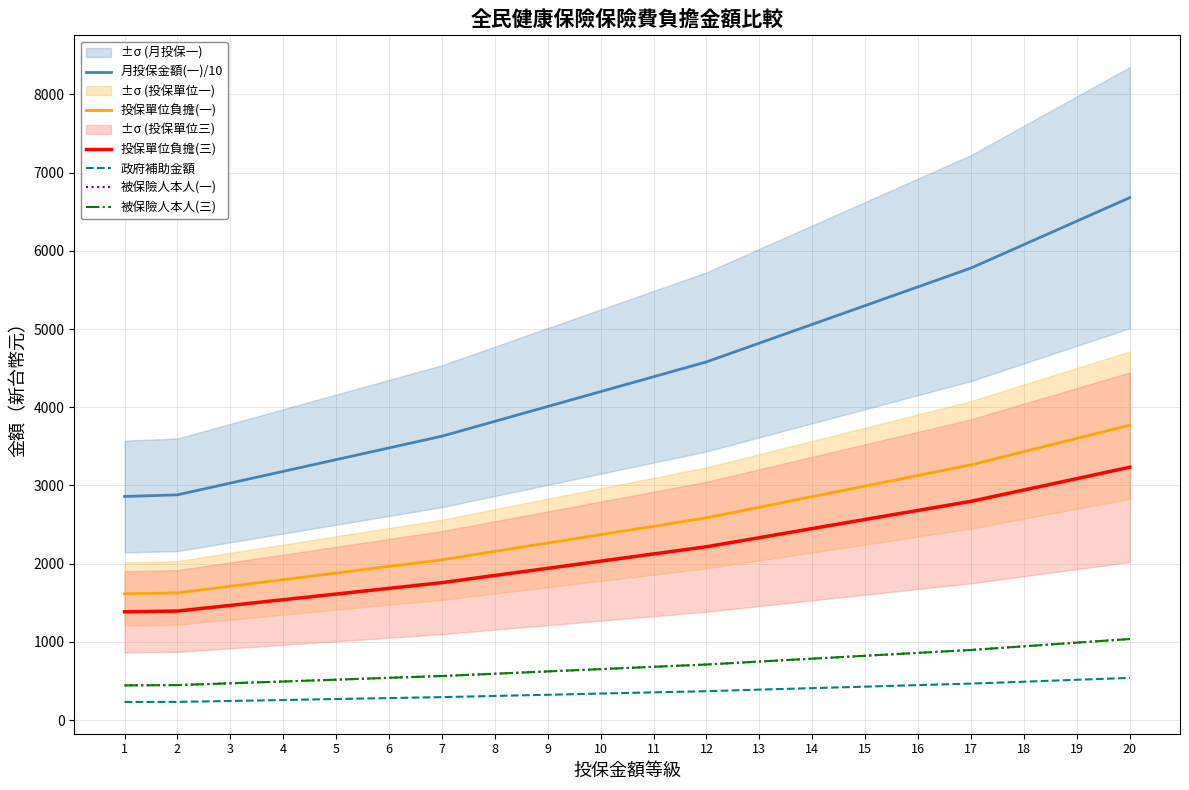

True or false: 投保單位負擔(三) and 被保險人本人(三) intersect in this chart.

False